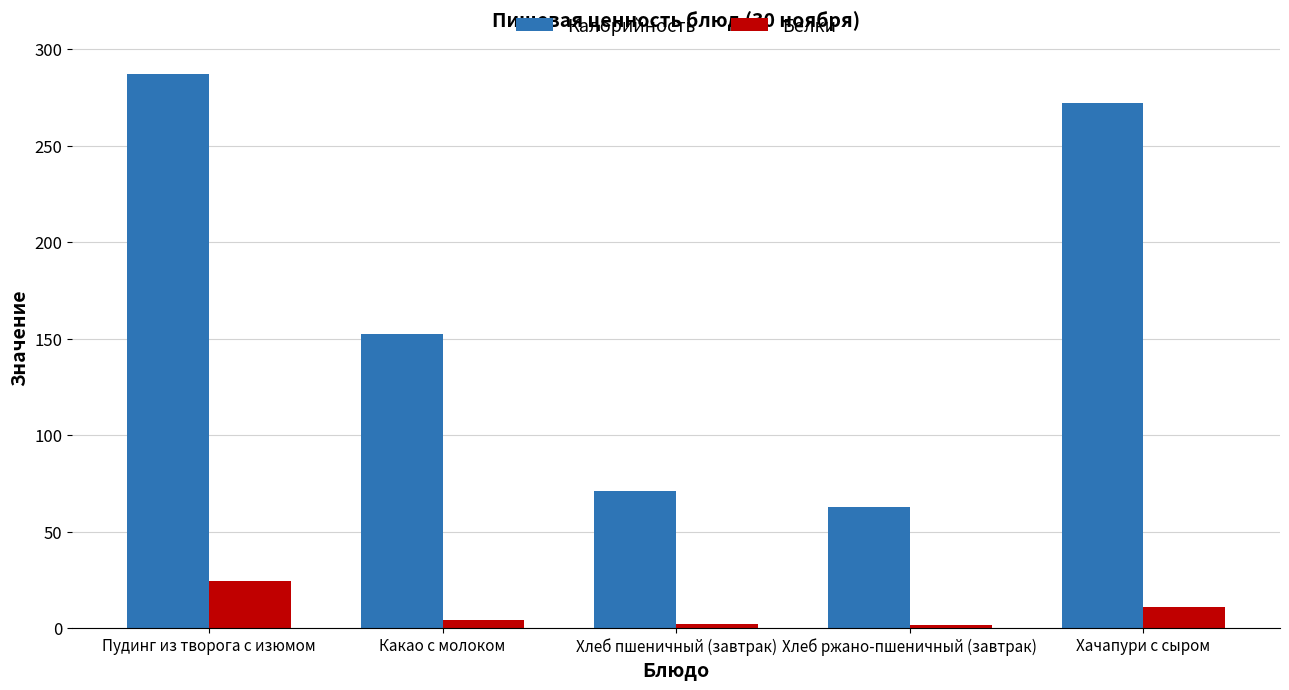

Which series has the widest spread of values?

Калорийность